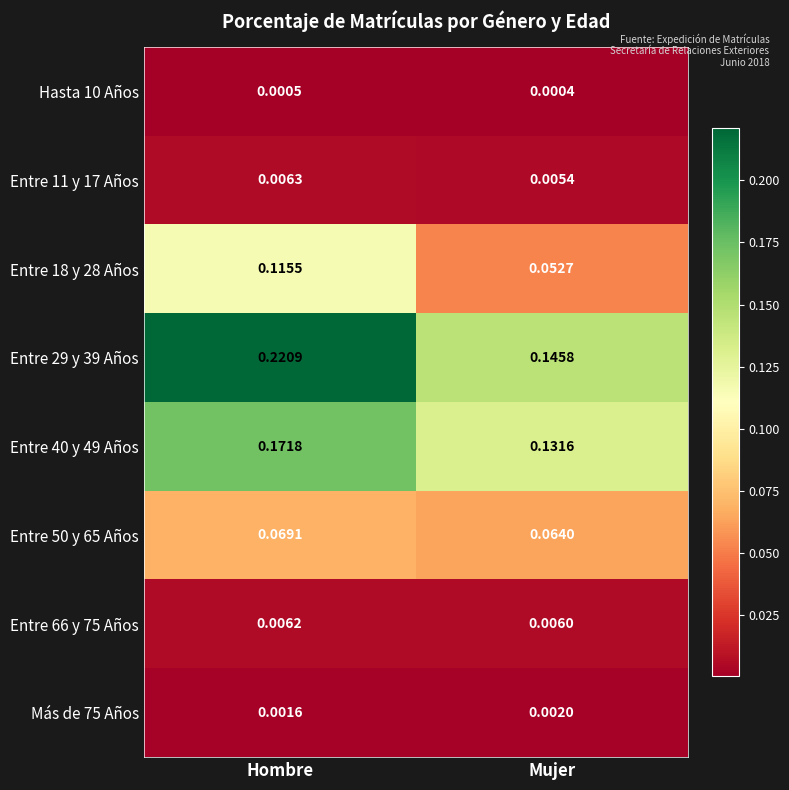

How many data points does each series have?

2